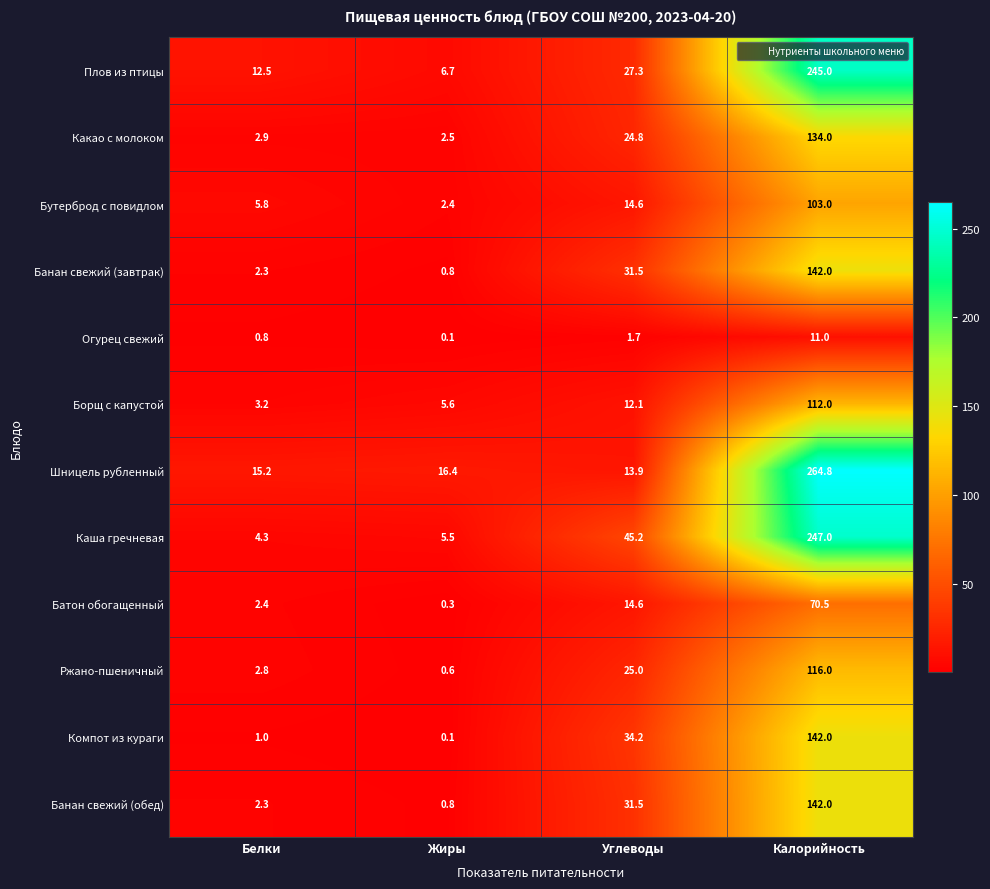

Is it true that Какао с молоком equals 2.5 at Жиры?

True